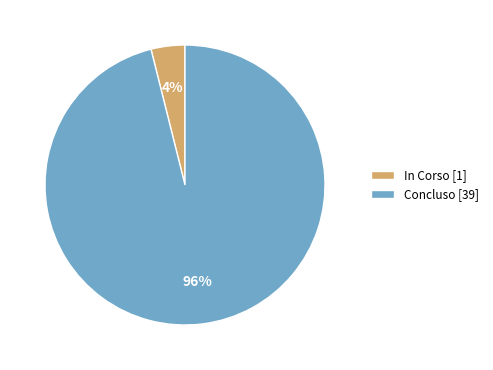

To the nearest percent, what portion does Concluso [39] represent?

96%